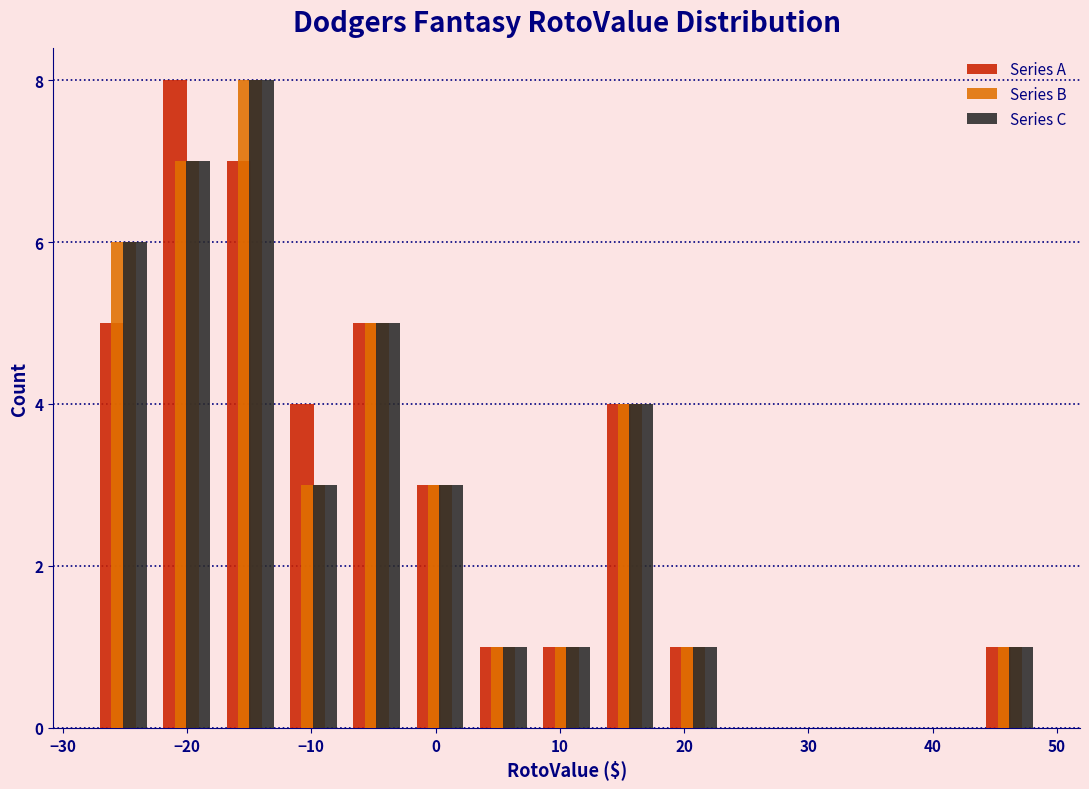

In the Series B series, which range on the x-axis has the tallest bar?

-17 to -12